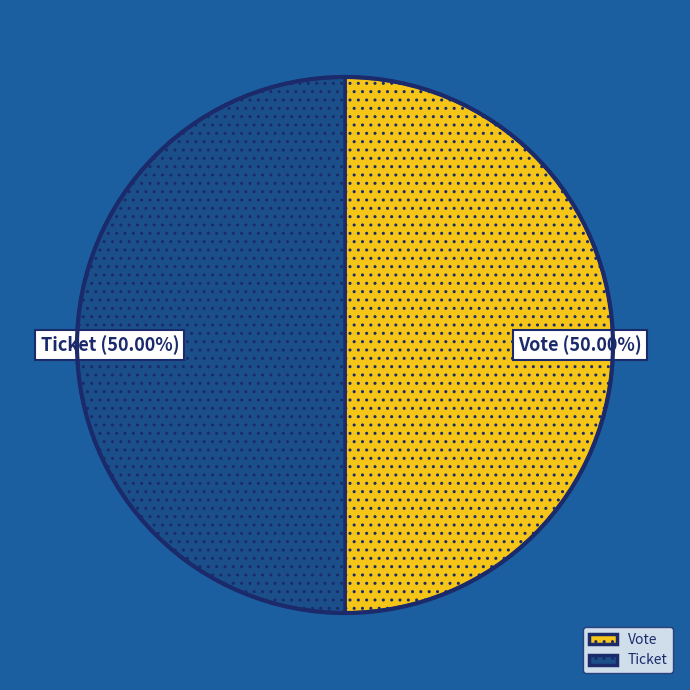

Do Vote and Ticket together represent more than half of the pie?

Yes